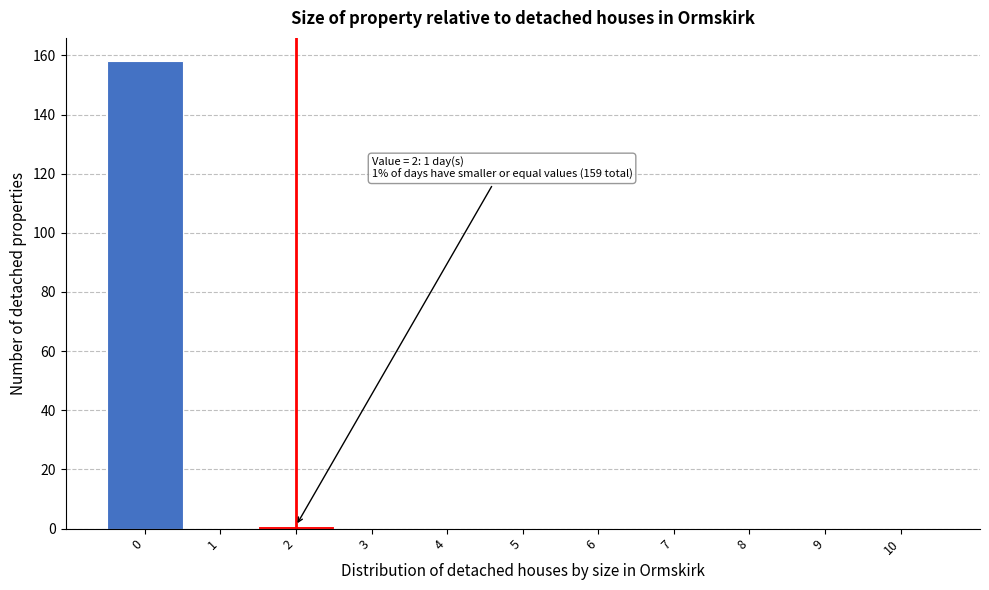

Reading left to right, list all the values displayed in this chart.

0=158	1=0	2=1	3=0	4=0	5=0	6=0	7=0	8=0	9=0	10=0